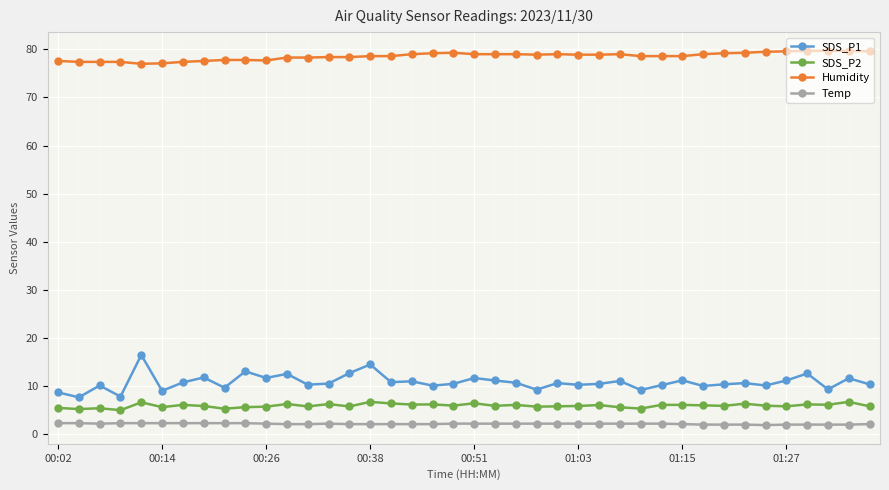

True or false: Humidity and SDS_P2 cross at least once.

False